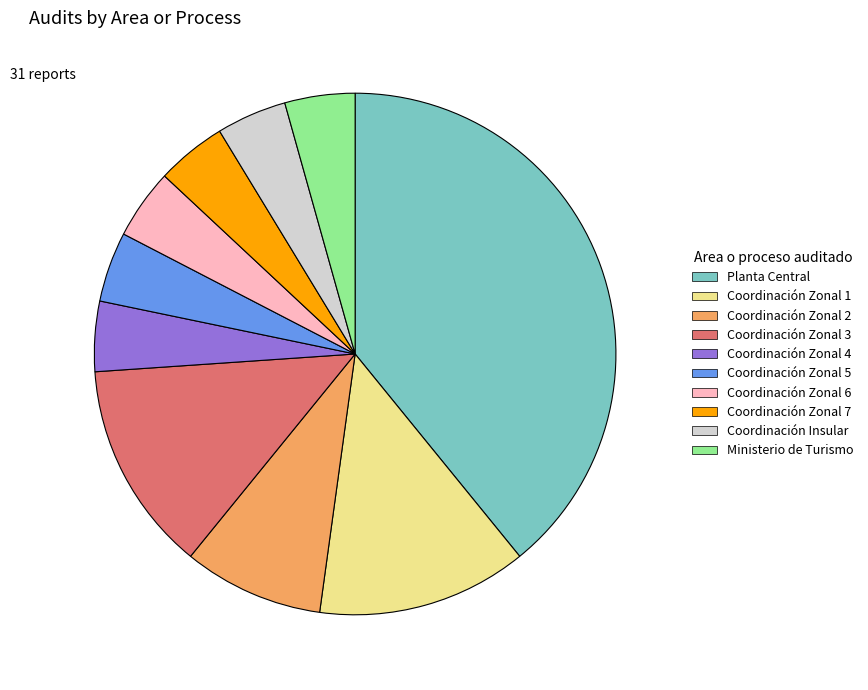

Does any single category account for the majority?

No